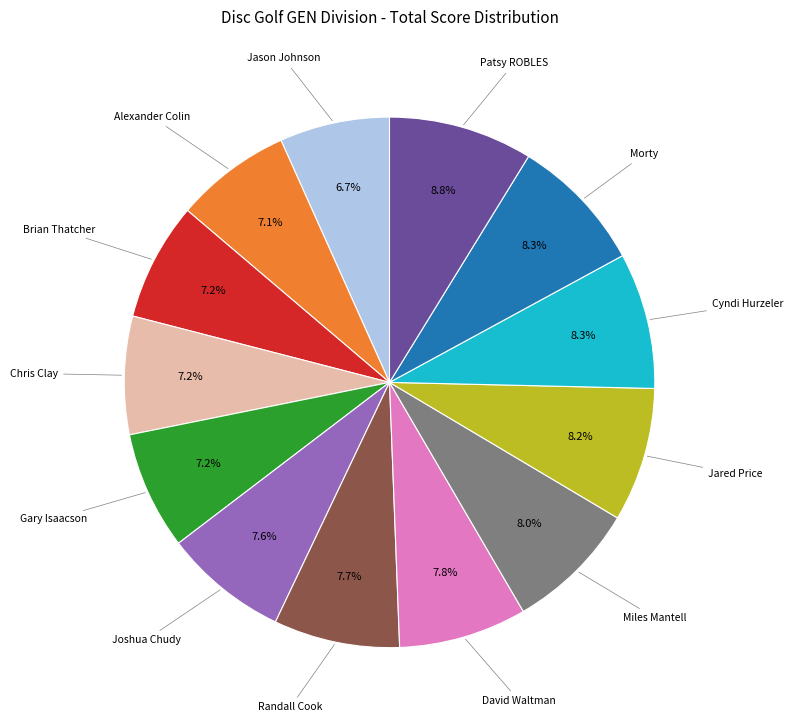

Is there any slice that represents more than half of the pie?

No